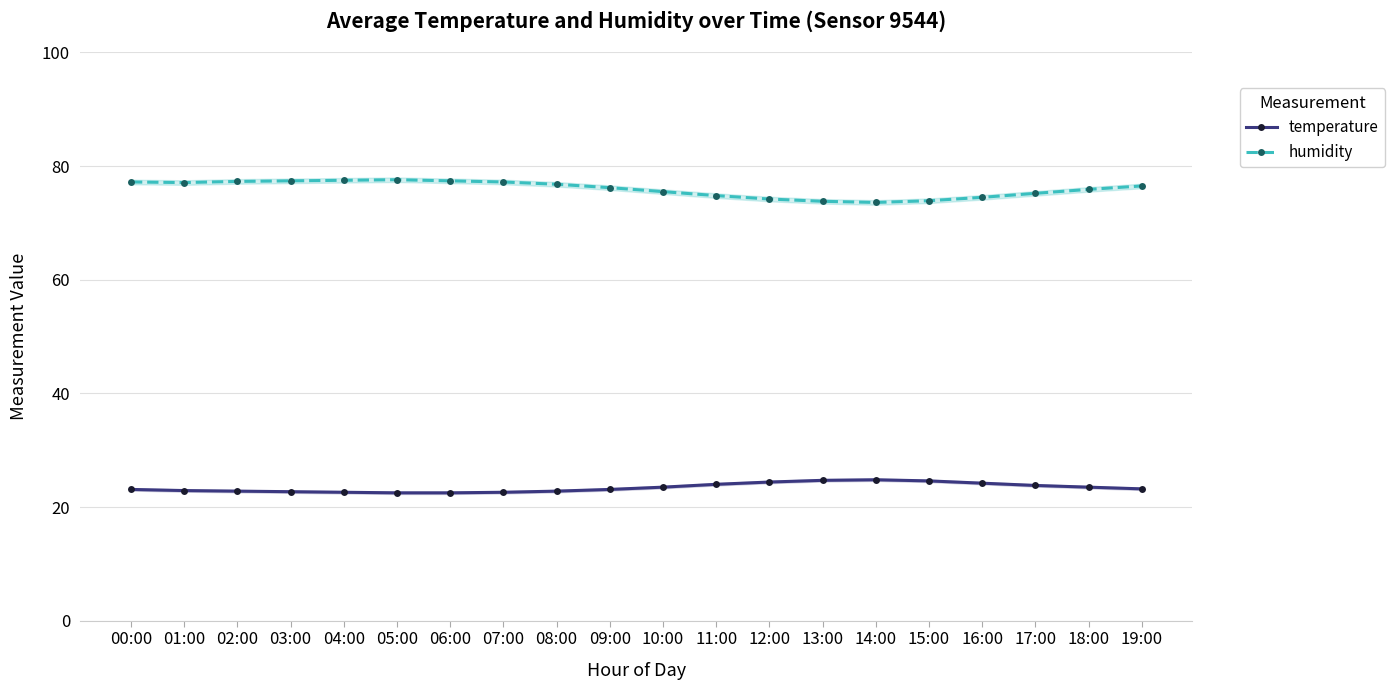

Read the temperature value at 06:00.

22.5